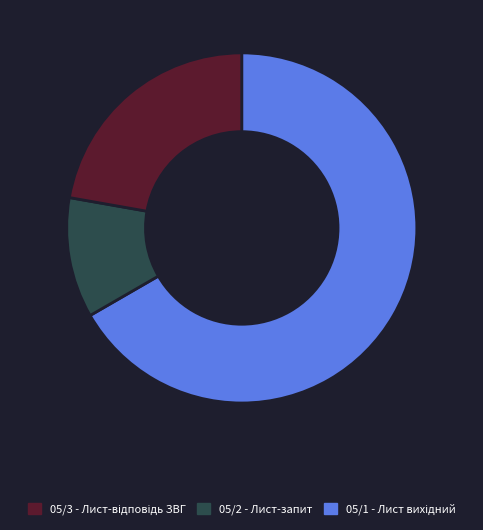

Is there a majority slice in this chart?

Yes